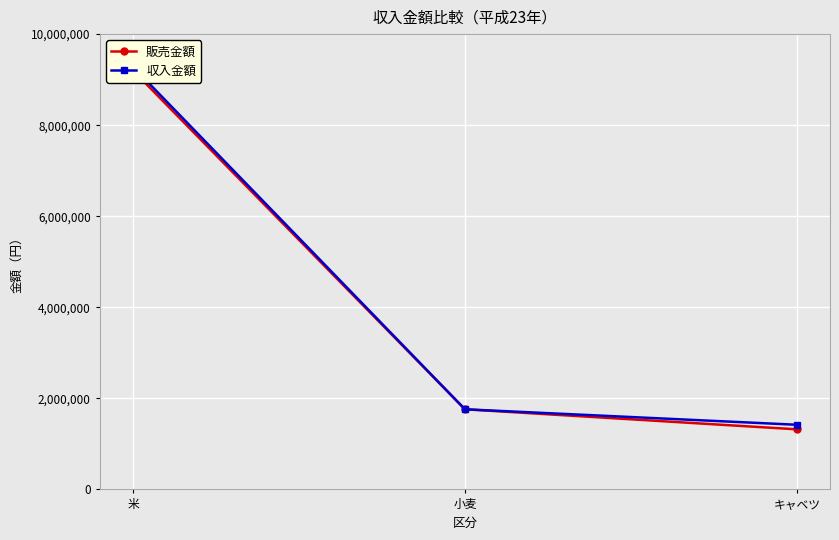

What is the greatest value displayed?

9280000